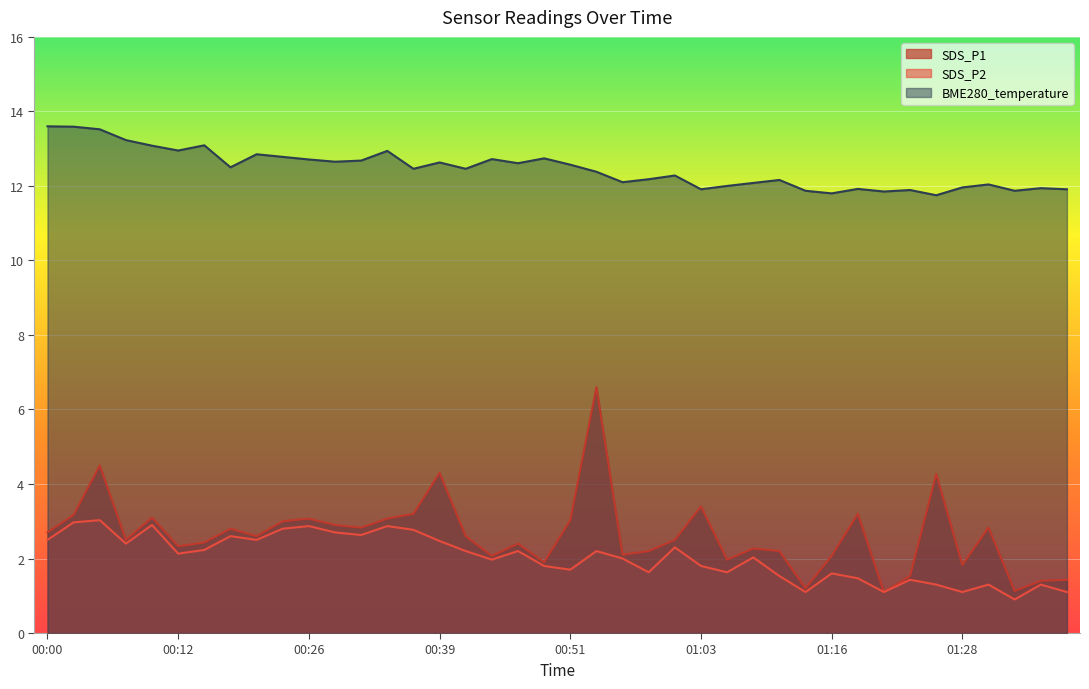

What is the total value across all series at 01:11?

15.9